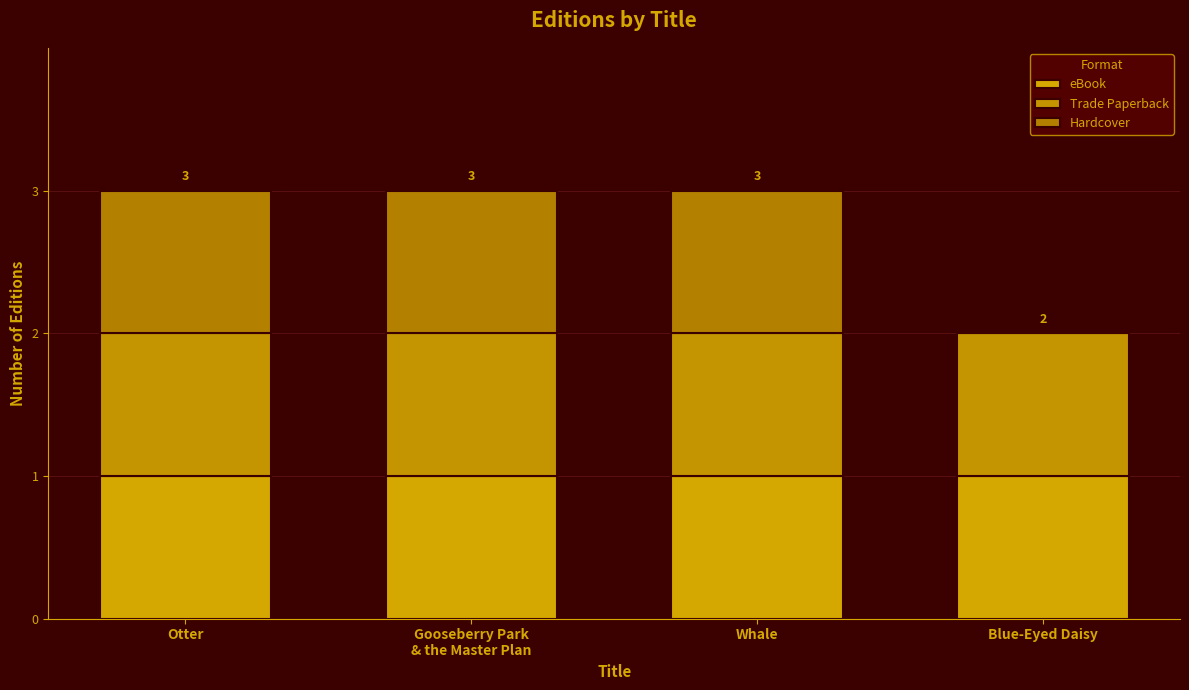

The value of Trade Paperback at Gooseberry Park
& the Master Plan is 2. True or false?

False